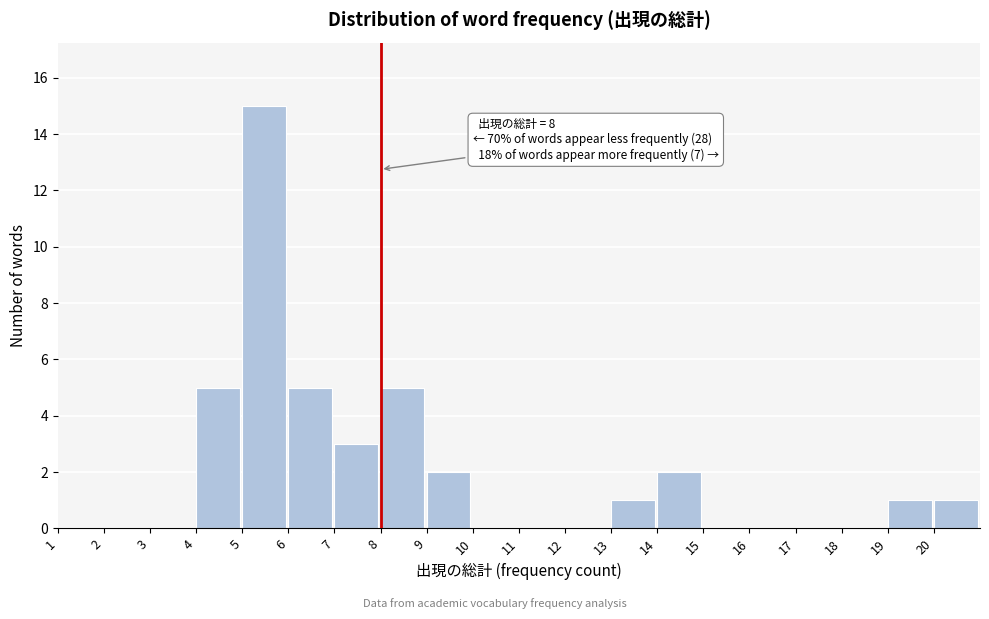

Which range on the x-axis has the tallest bar?

5 to 6